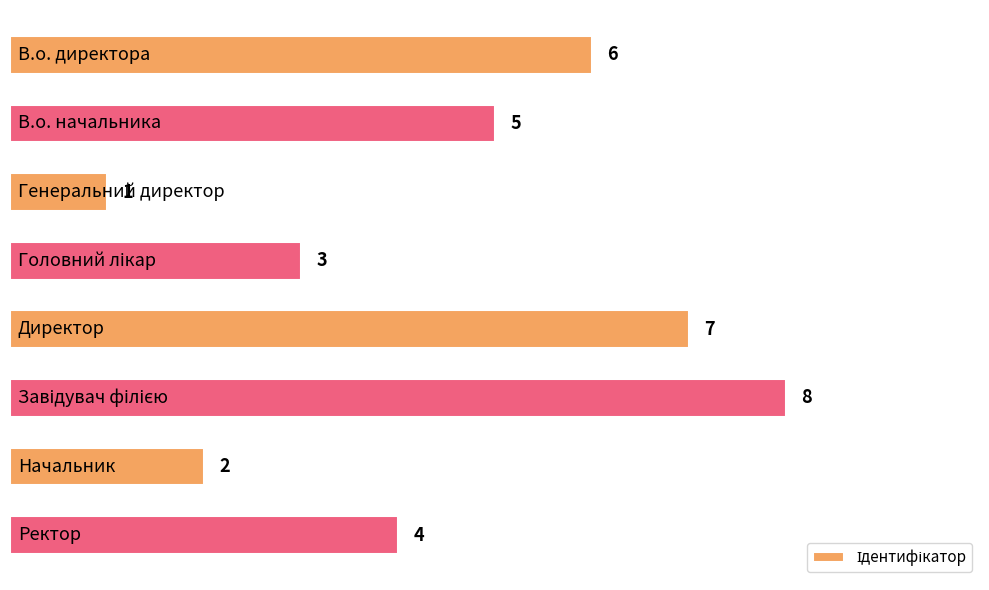

What is the value of the 3rd bar from the top?

1